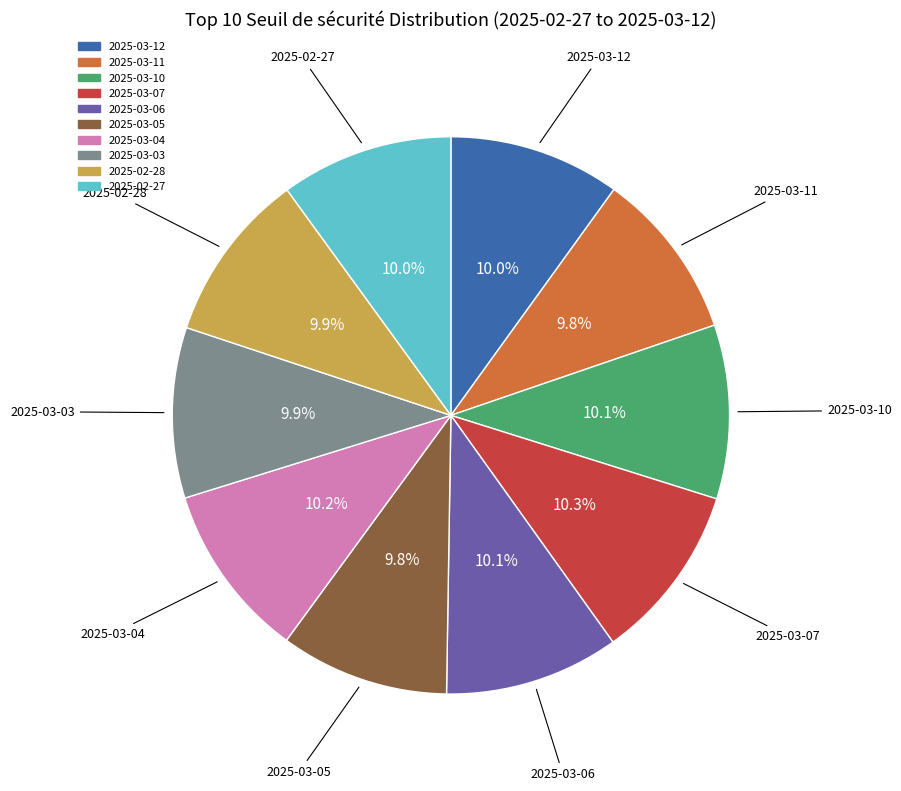

To the nearest percent, what is the combined percentage of 2025-03-11 and 2025-03-04?

20%